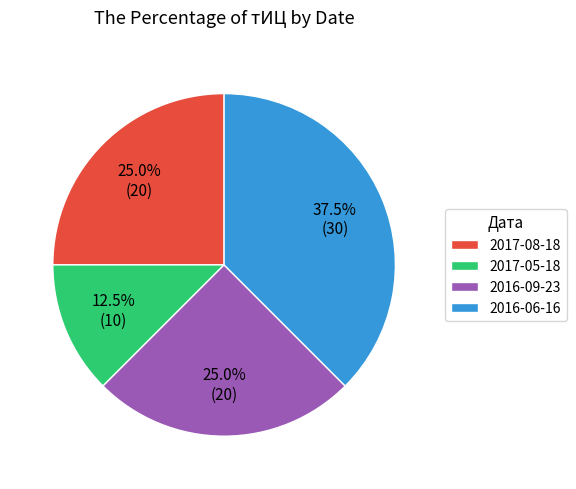

Is 2016-06-16 the majority of the pie?

No